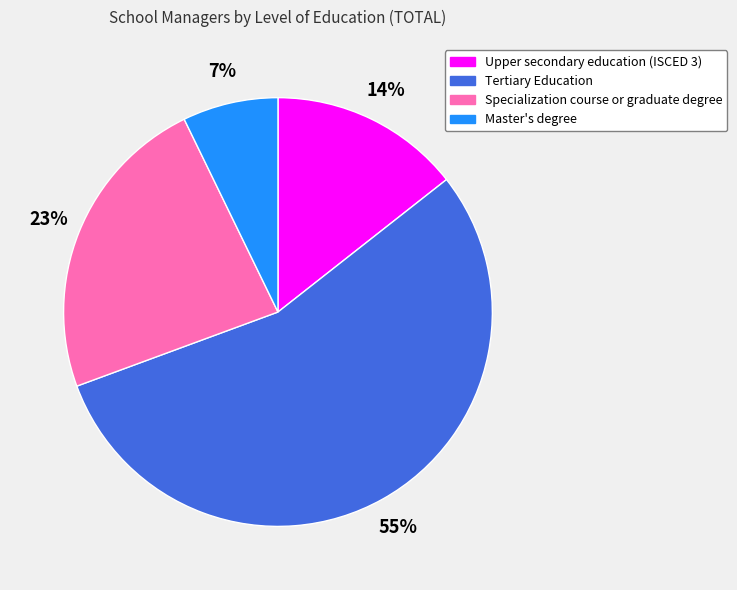

To the nearest percent, what portion does Upper secondary education (ISCED 3) represent?

14%